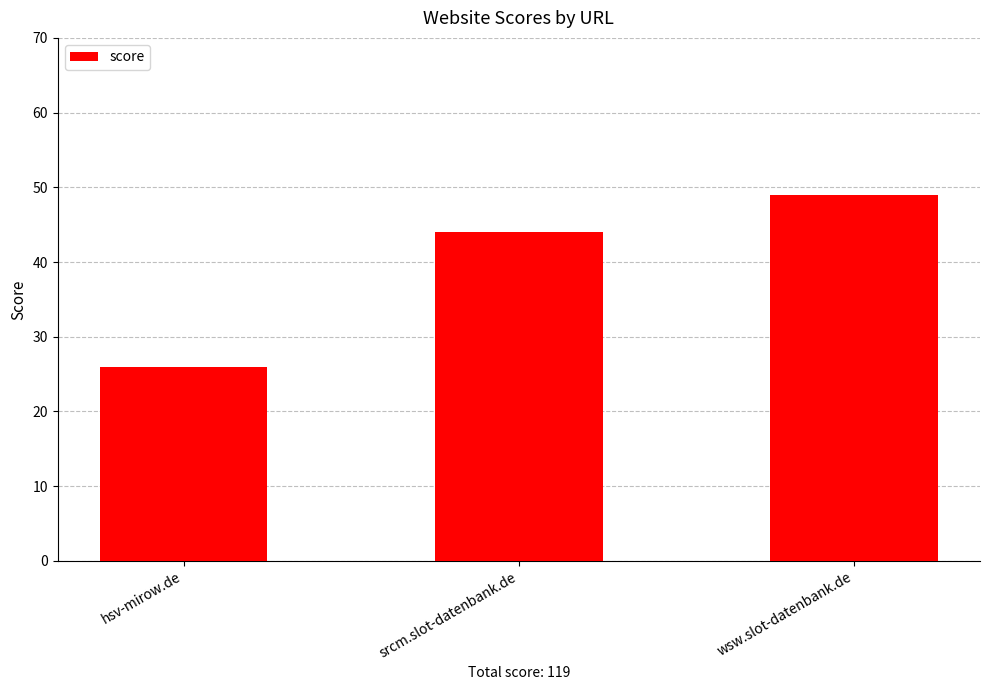

What is the greatest value displayed?

49